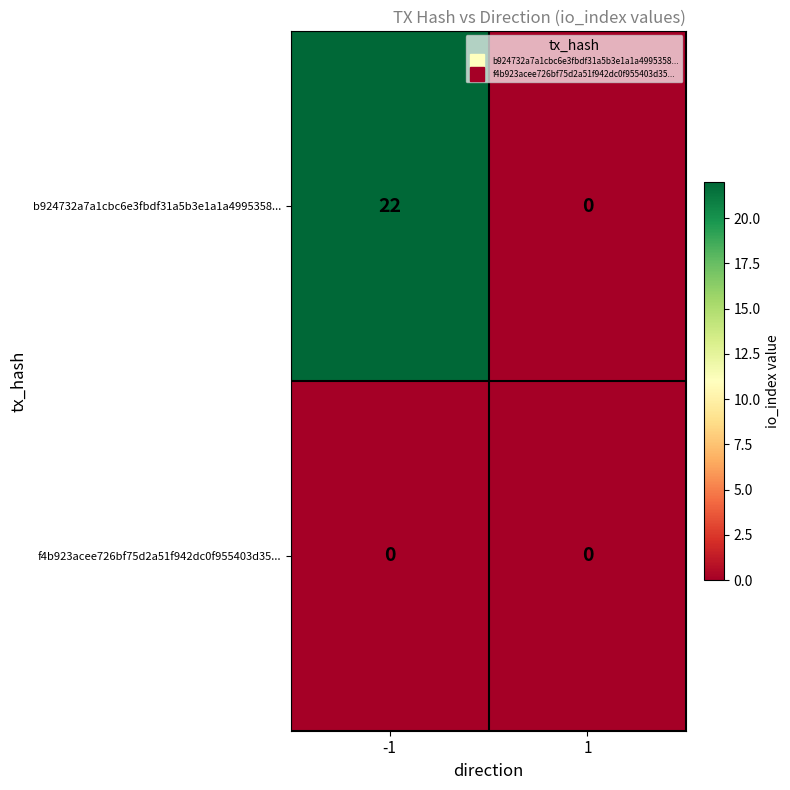

Count the number of categories in the chart.

2